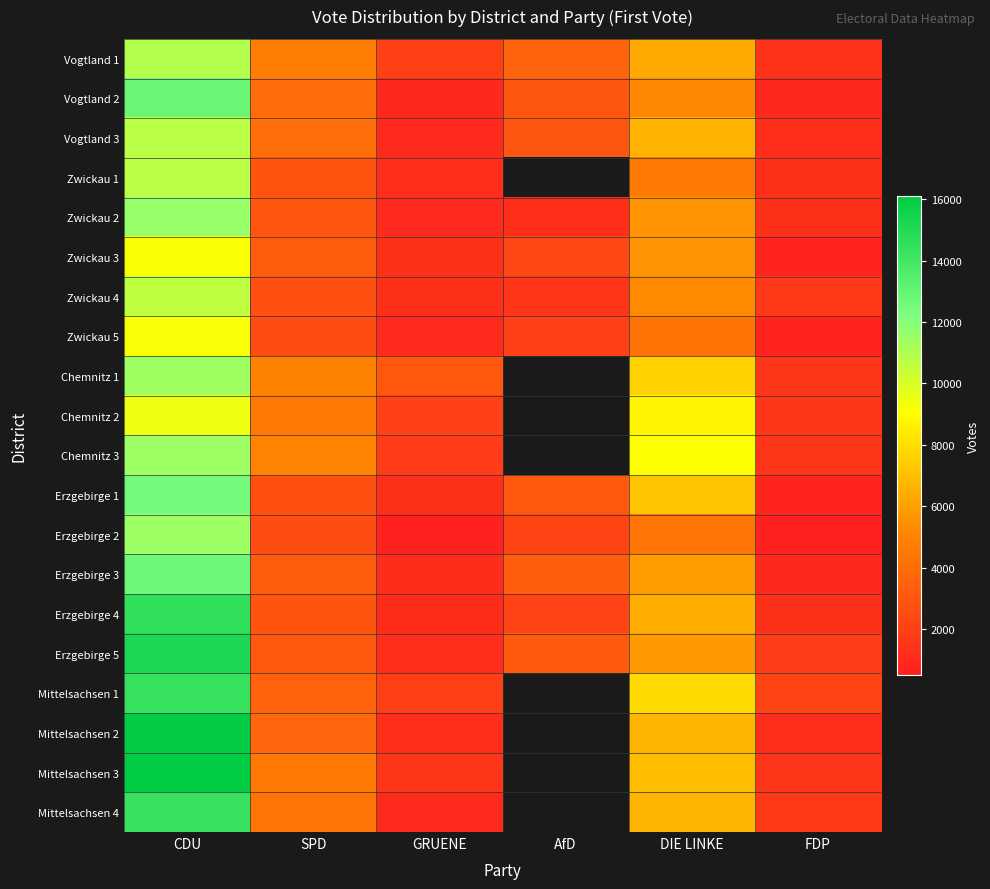

The Zwickau 2 series shows 450.1 at AfD. True or false?

False